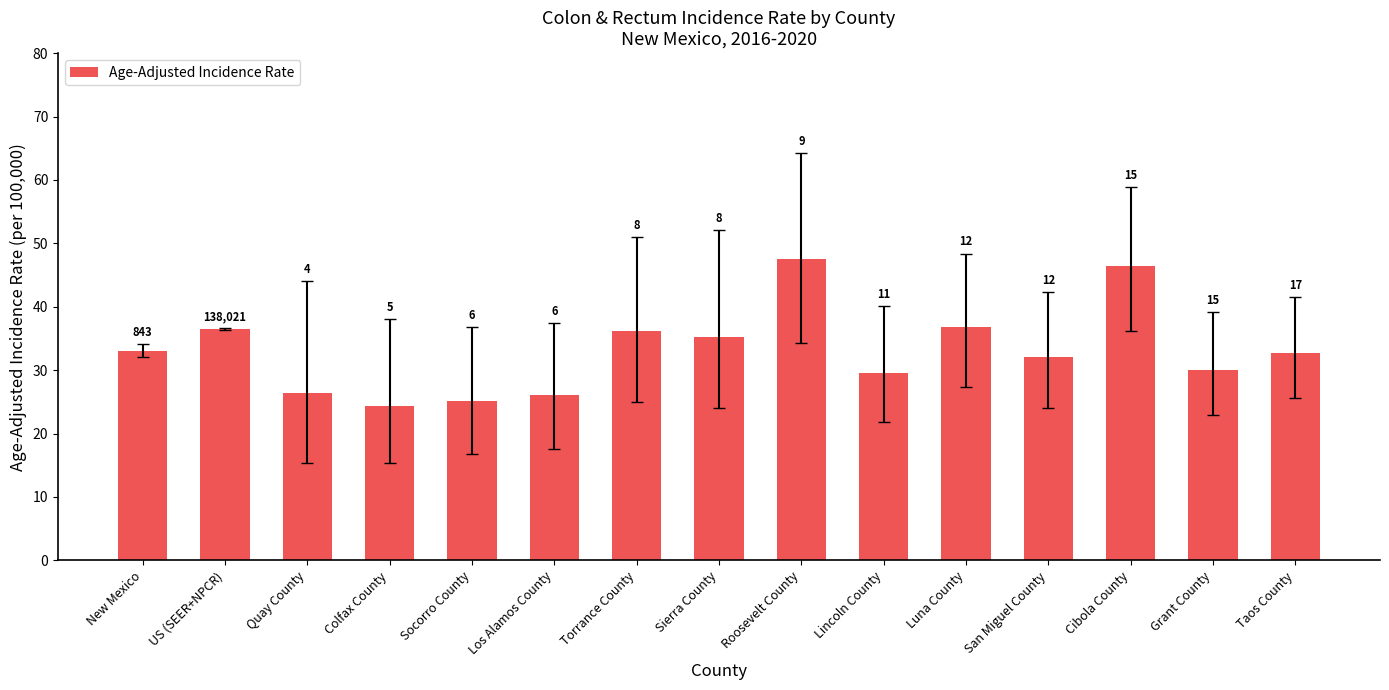

What is the average value?

33.2